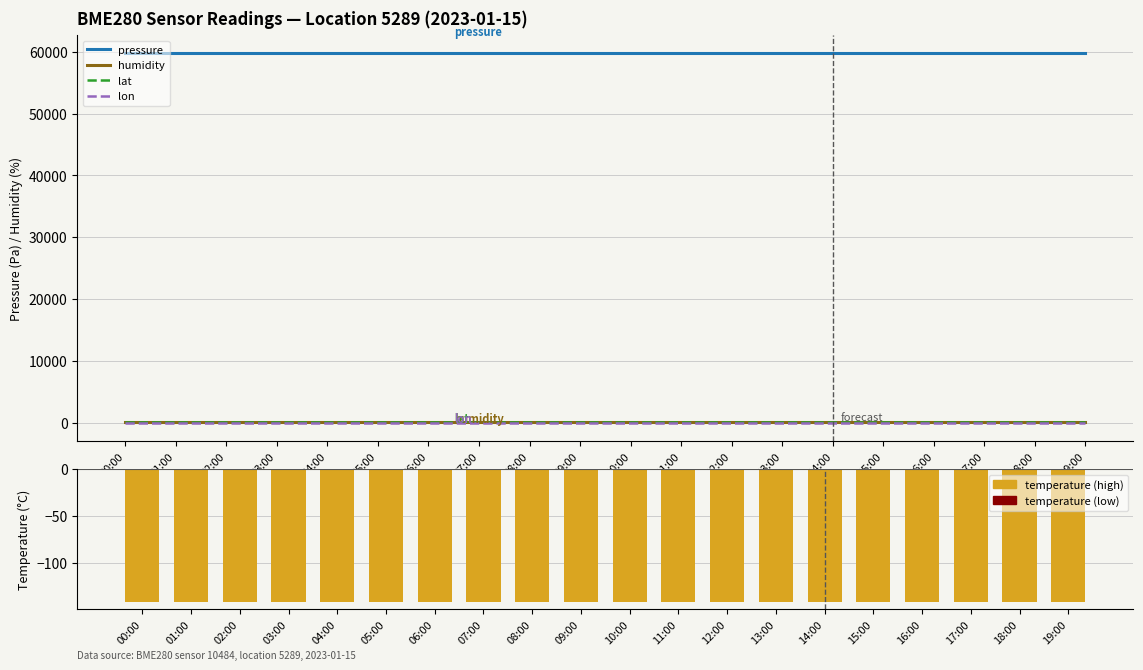

How many distinct data groups are displayed?

5